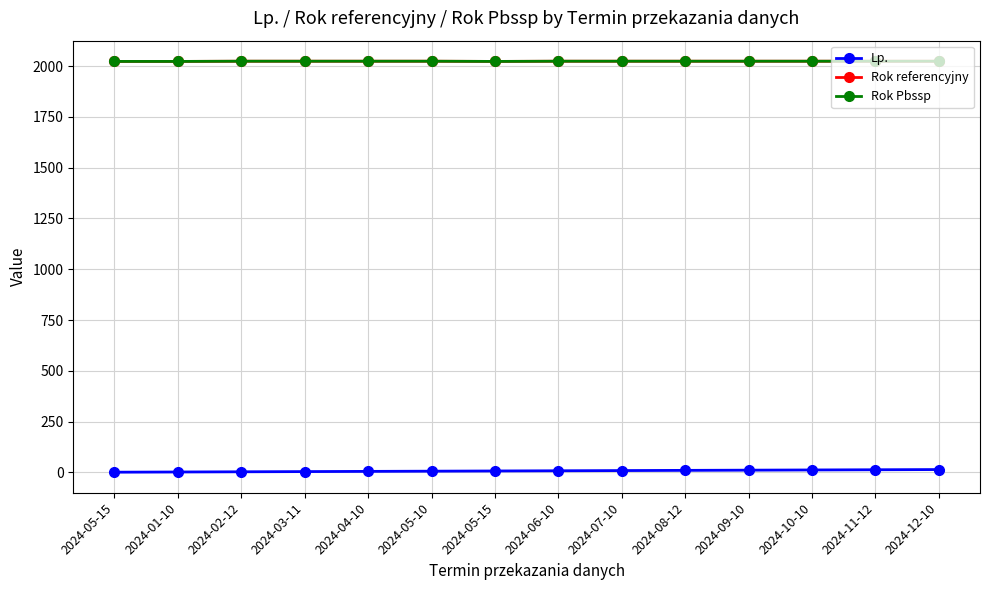

Read the Lp. value at 2024-12-10.

14